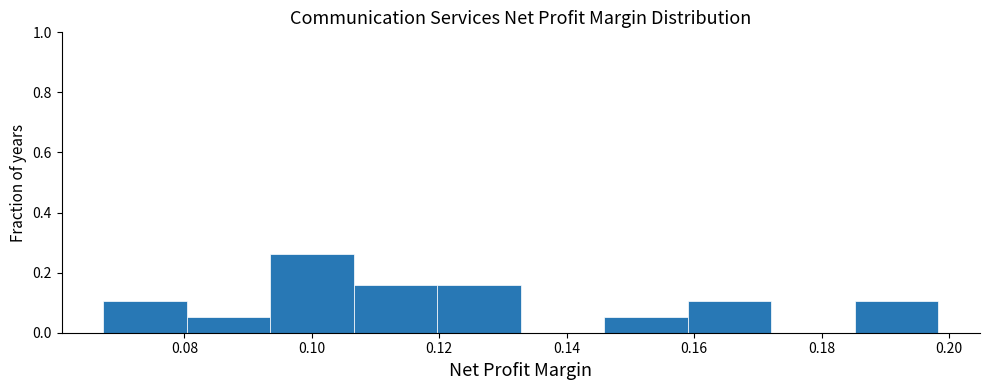

Reading left to right, list every bar in this chart as the range it spans on the x-axis followed by its height. Neither the bar edges nor the heights are printed on the chart, so give them approximately, as read against the axes.

0.068 to 0.080: 0.10
0.080 to 0.094: 0.06
0.094 to 0.106: 0.26
0.106 to 0.120: 0.16
0.120 to 0.132: 0.16
0.132 to 0.146: 0
0.146 to 0.160: 0.06
0.160 to 0.172: 0.10
0.172 to 0.186: 0
0.186 to 0.198: 0.10